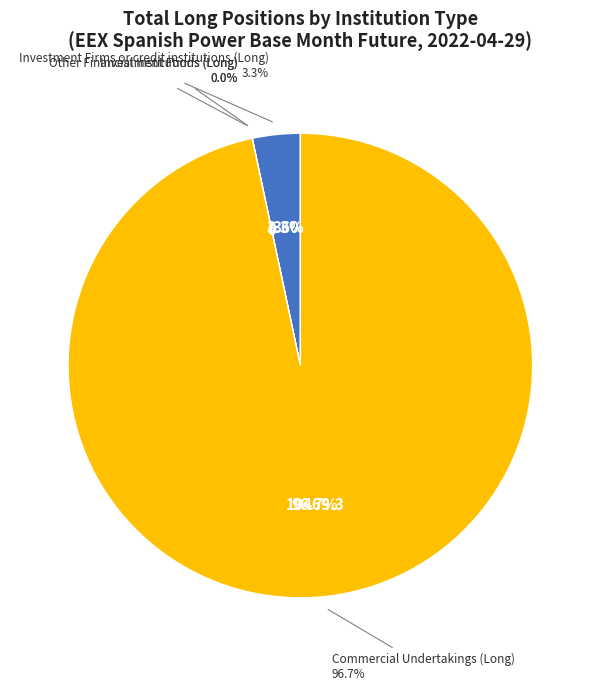

The Other Financial Institutions (Long) slice represents 0% of the pie. True or false?

True